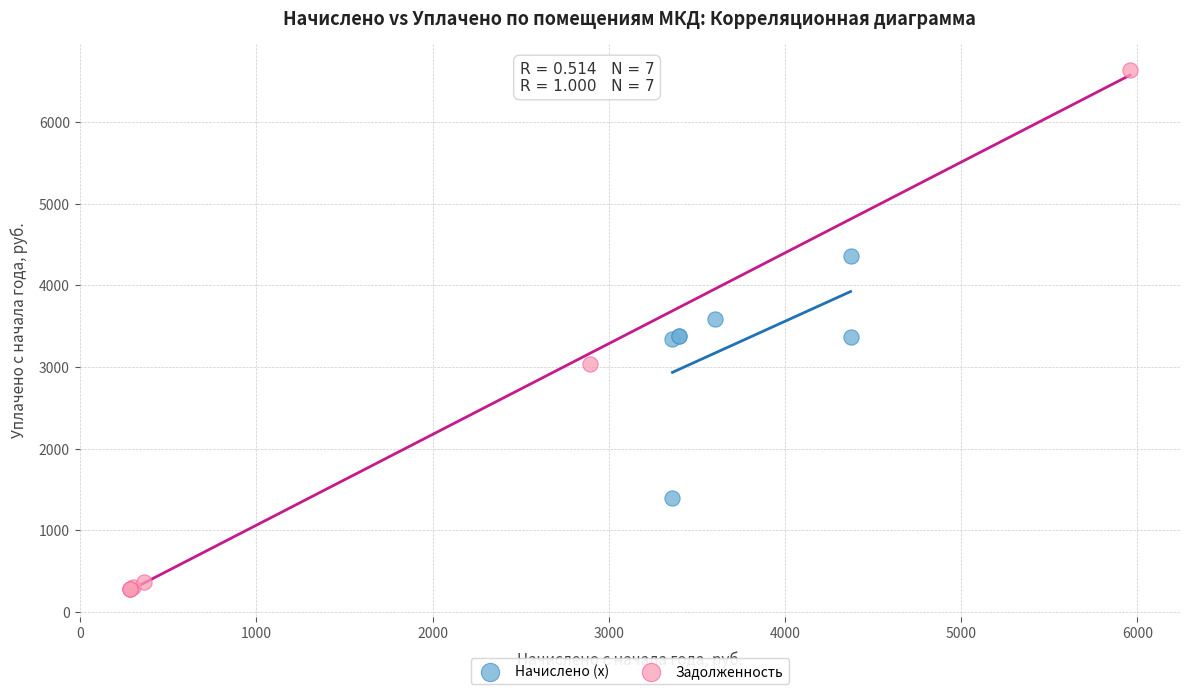

Which series reaches the maximum Y coordinate?

Задолженность